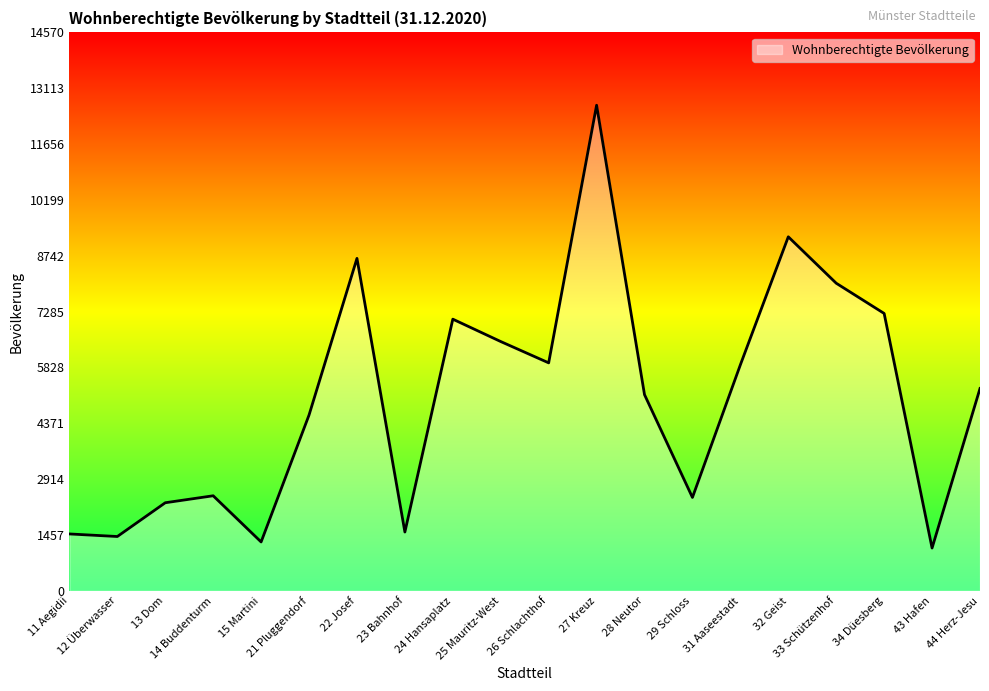

What is the smallest value displayed?

1116